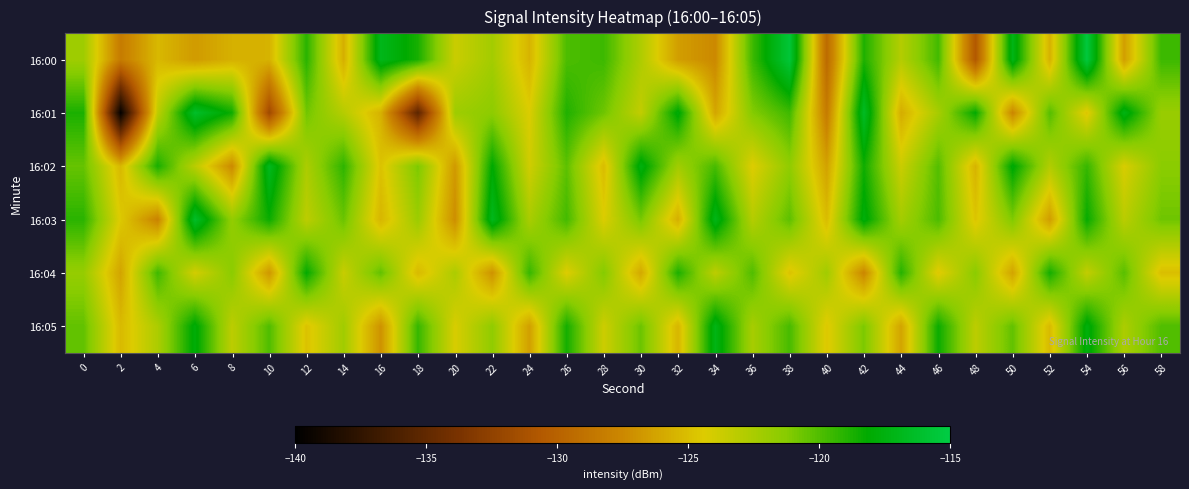

What is the spread (max minus min) of values at 20?

5.1